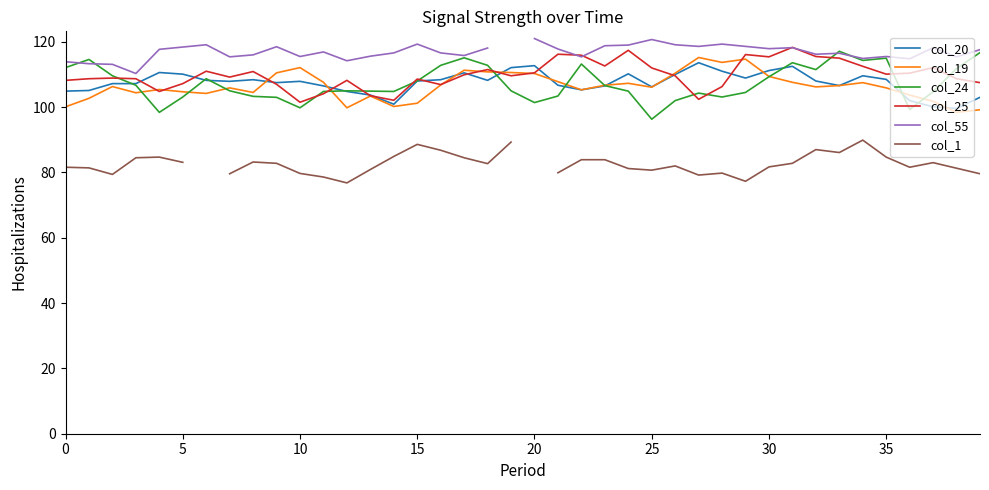

What are all the series names shown in the legend?

col_20, col_19, col_24, col_25, col_55, col_1